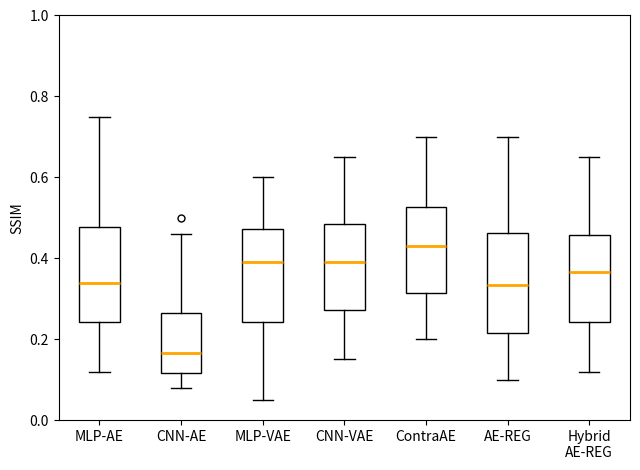

Where does the median line of the box for CNN-VAE sit on the y-axis? The values are not printed on the chart, so give them approximately, as read against the axis.

0.40